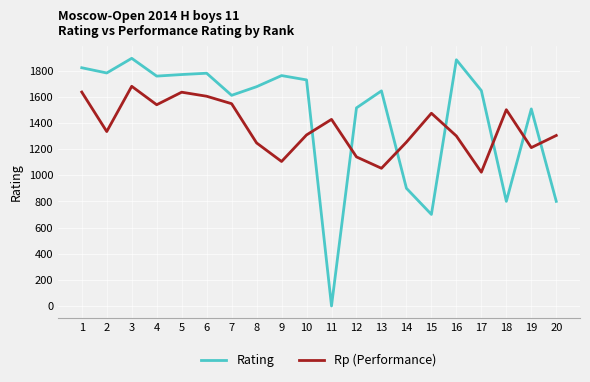

What is the difference between the maximum and second lowest values in the Rating series?

1194